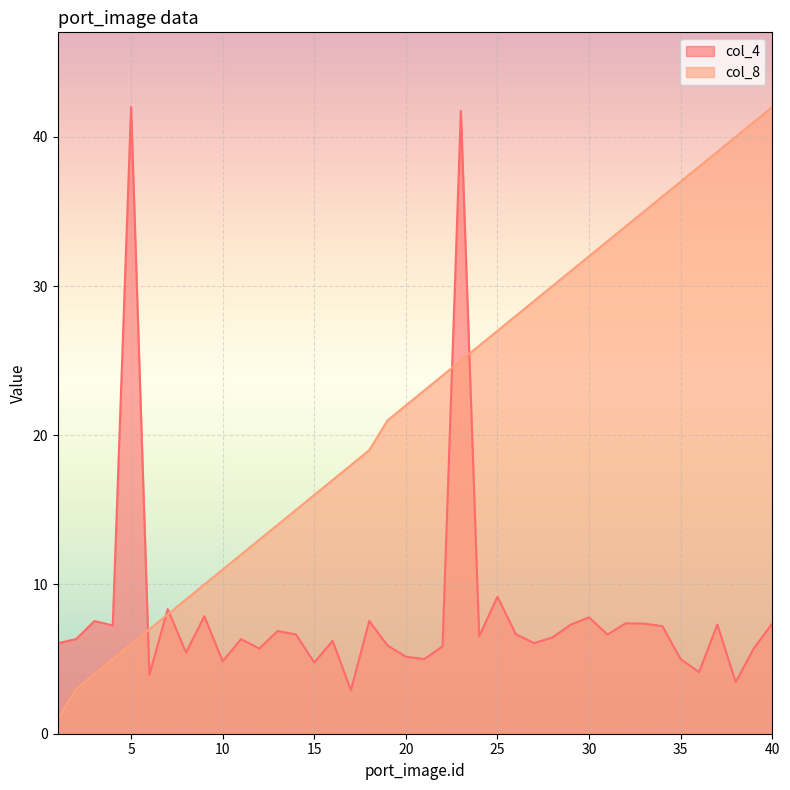

How many data points does each series have?

40